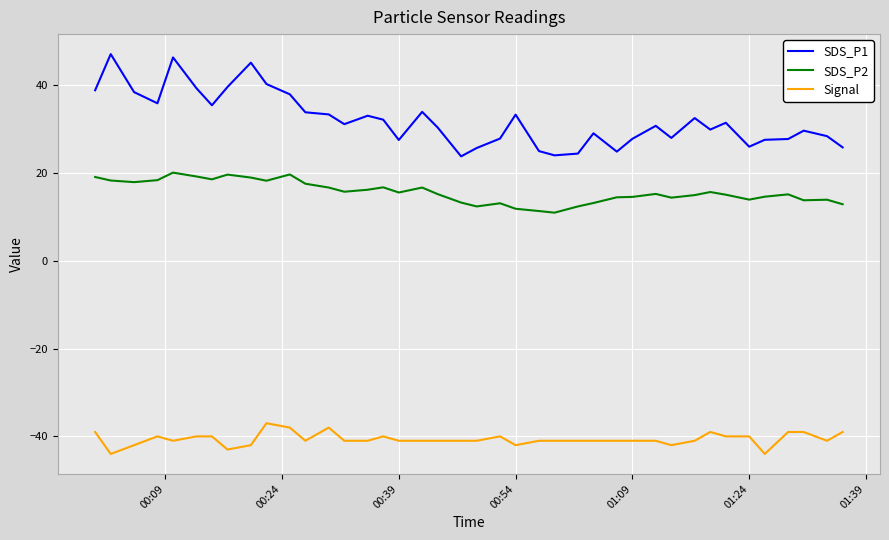

List the series in order of their peak value, highest first.

SDS_P1, SDS_P2, Signal